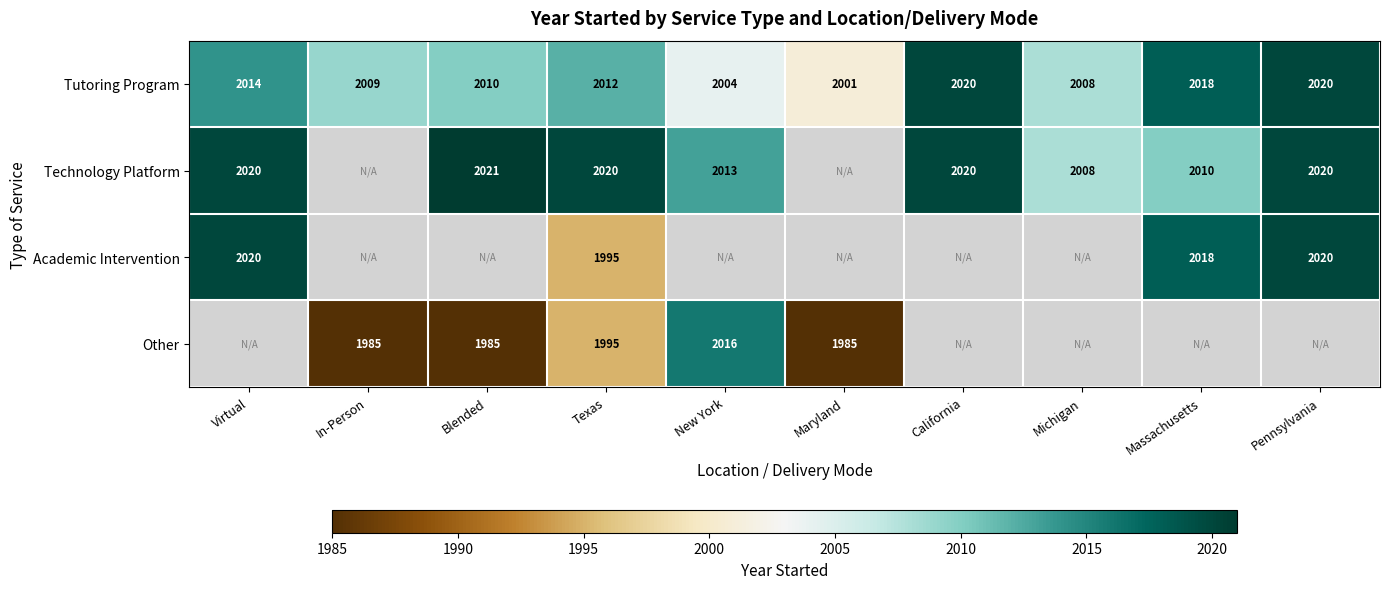

What is the sum of the Tutoring Program values at New York and Massachusetts?

4022